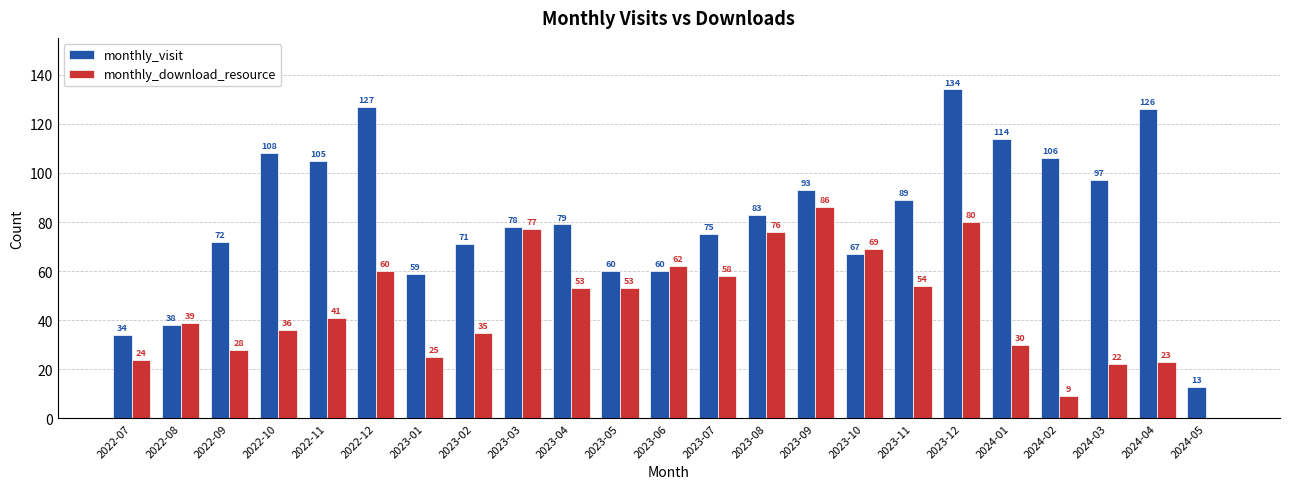

Is it true that monthly_visit equals 108 at 2022-10?

True